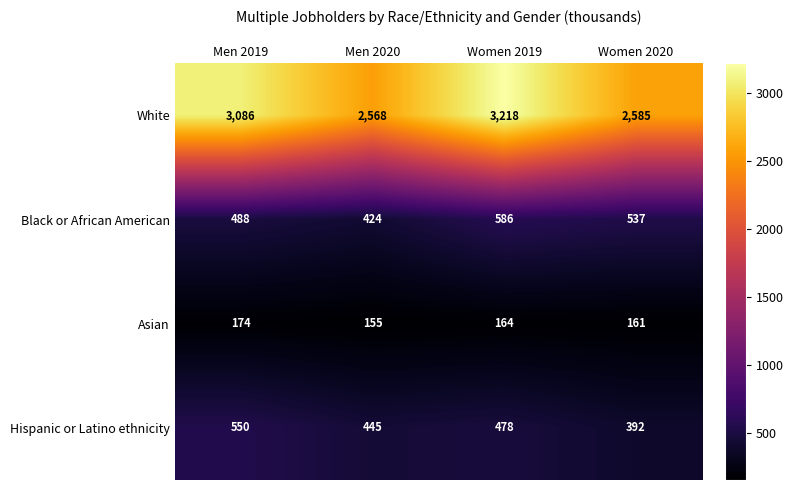

At Women 2020, list the series in order from largest to smallest.

White, Black or African American, Hispanic or Latino ethnicity, Asian